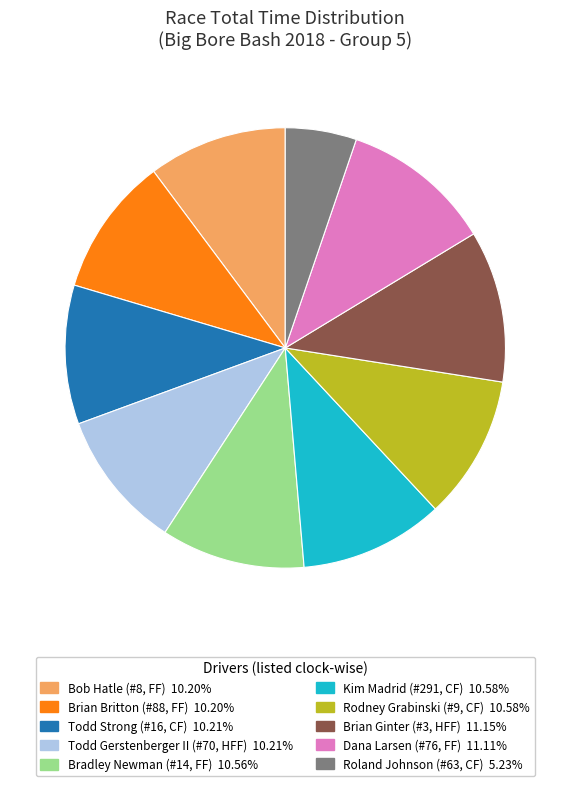

Approximately how many times larger is the value at Bob Hatle (#8, FF) compared to Roland Johnson (#63, CF)?

2.0